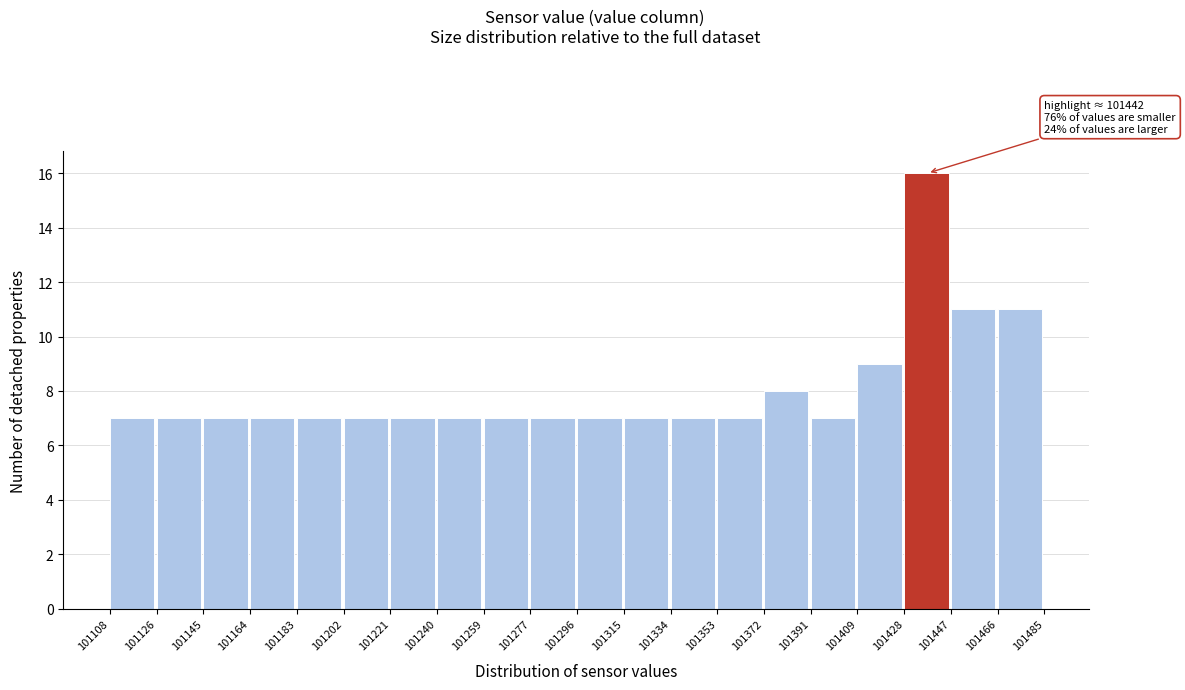

Over which range of the x-axis is the bar tallest?

101428 to 101447